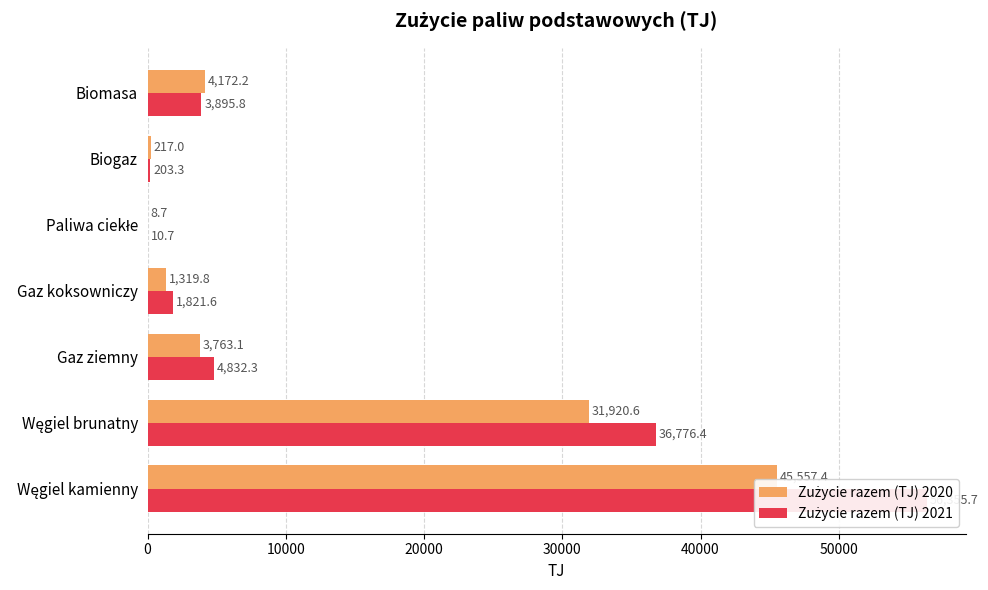

How many values in the Zużycie razem (TJ) 2021 series exceed 3895?

4